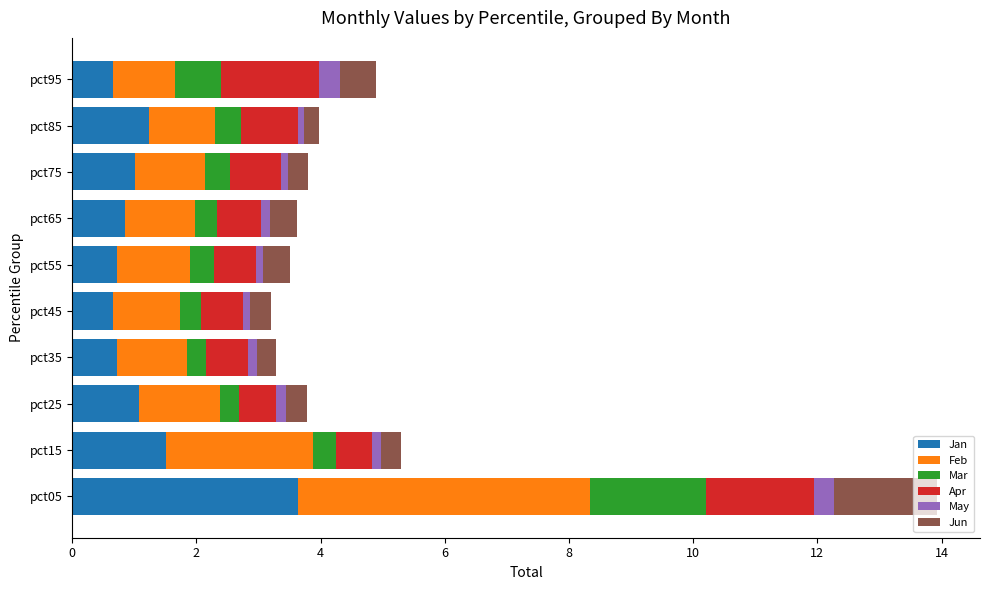

Is it true that Jan equals 0.7 at pct45?

True